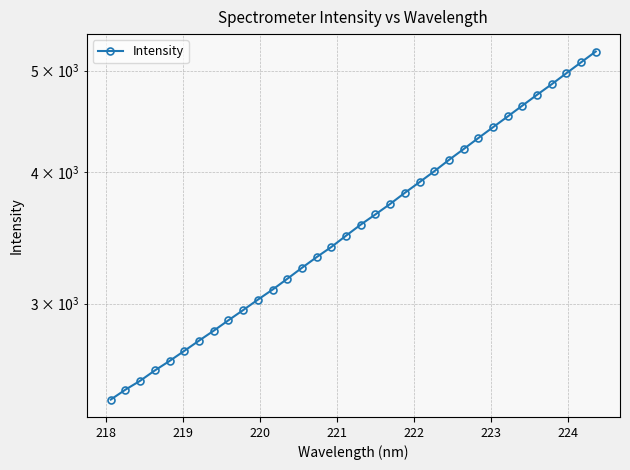

How many data points are less than 3567?

17